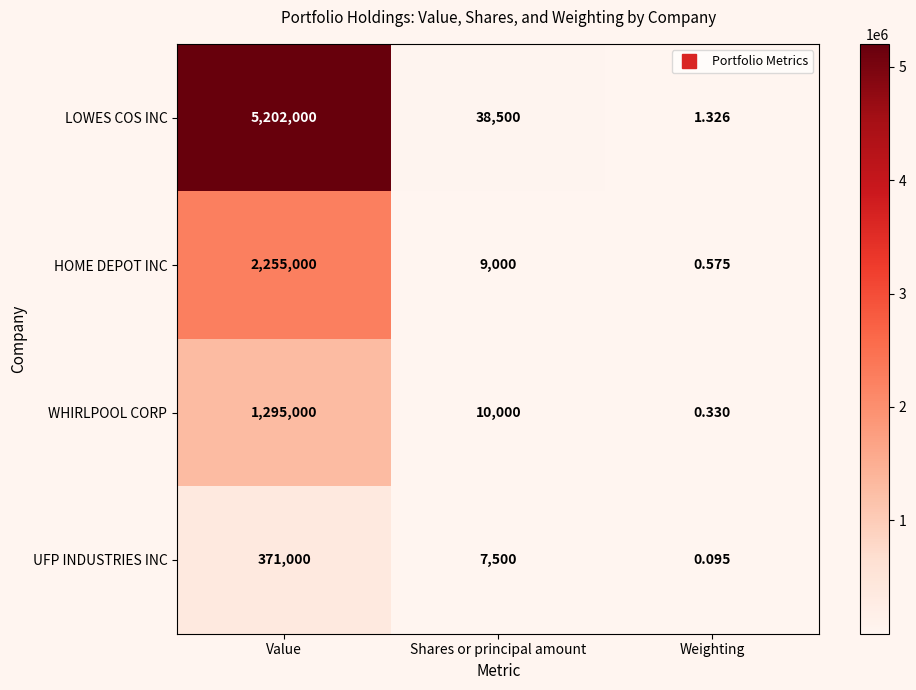

At how many categories does at least one series exceed 2316518?

1